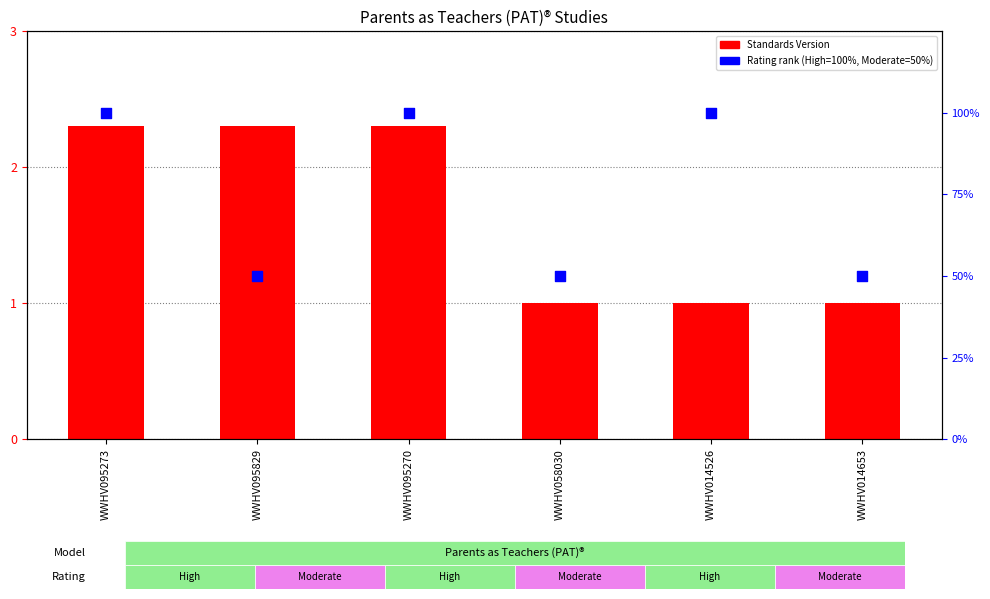

Which series contains the highest Y value?

Standards Version